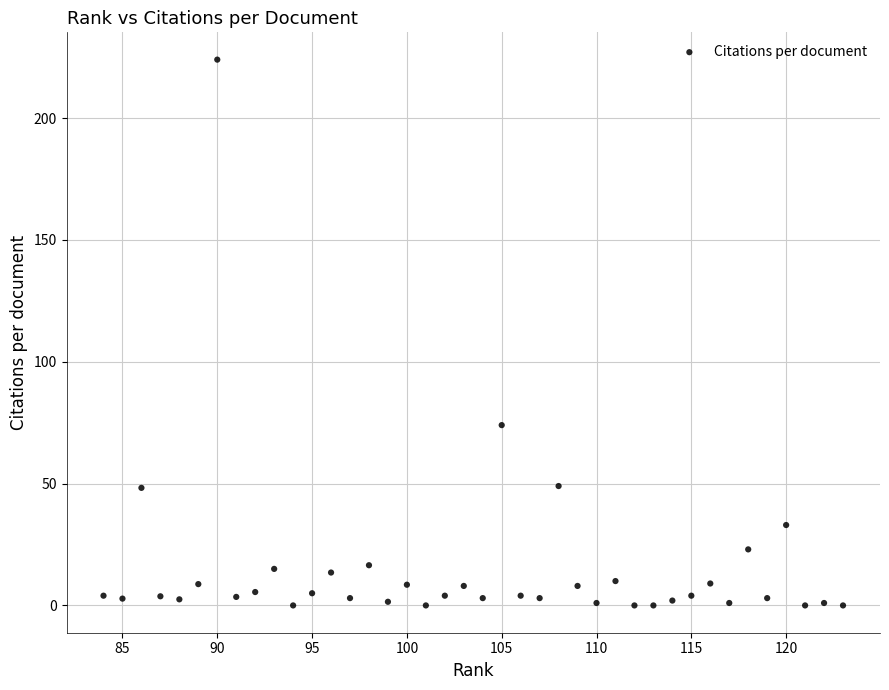

What is the range of X values (max minus min)?

39.0